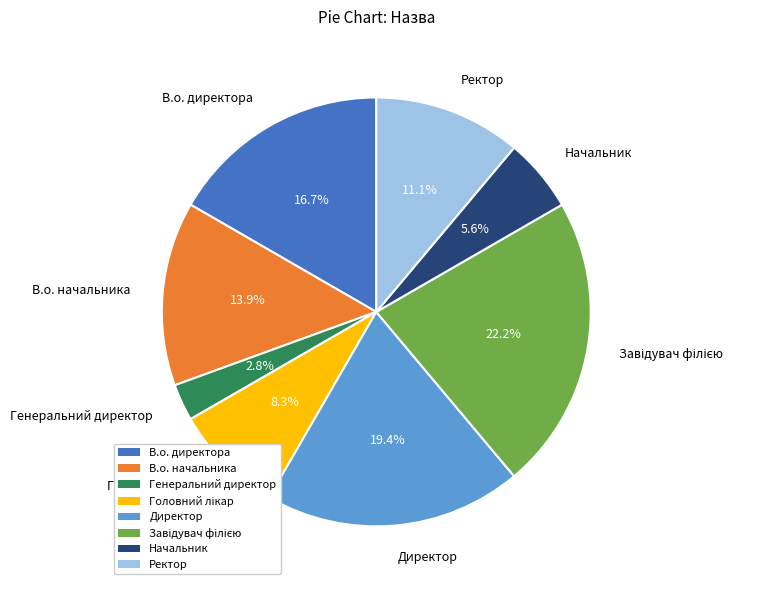

Which has a higher value, Директор or В.о. начальника?

Директор